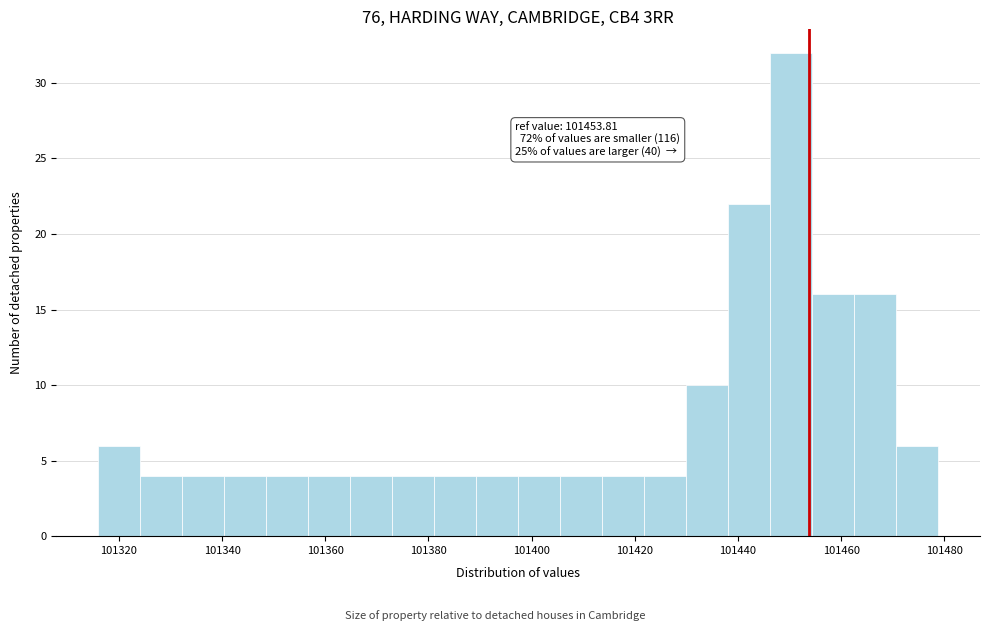

Which range on the x-axis has the tallest bar?

101446 to 101454